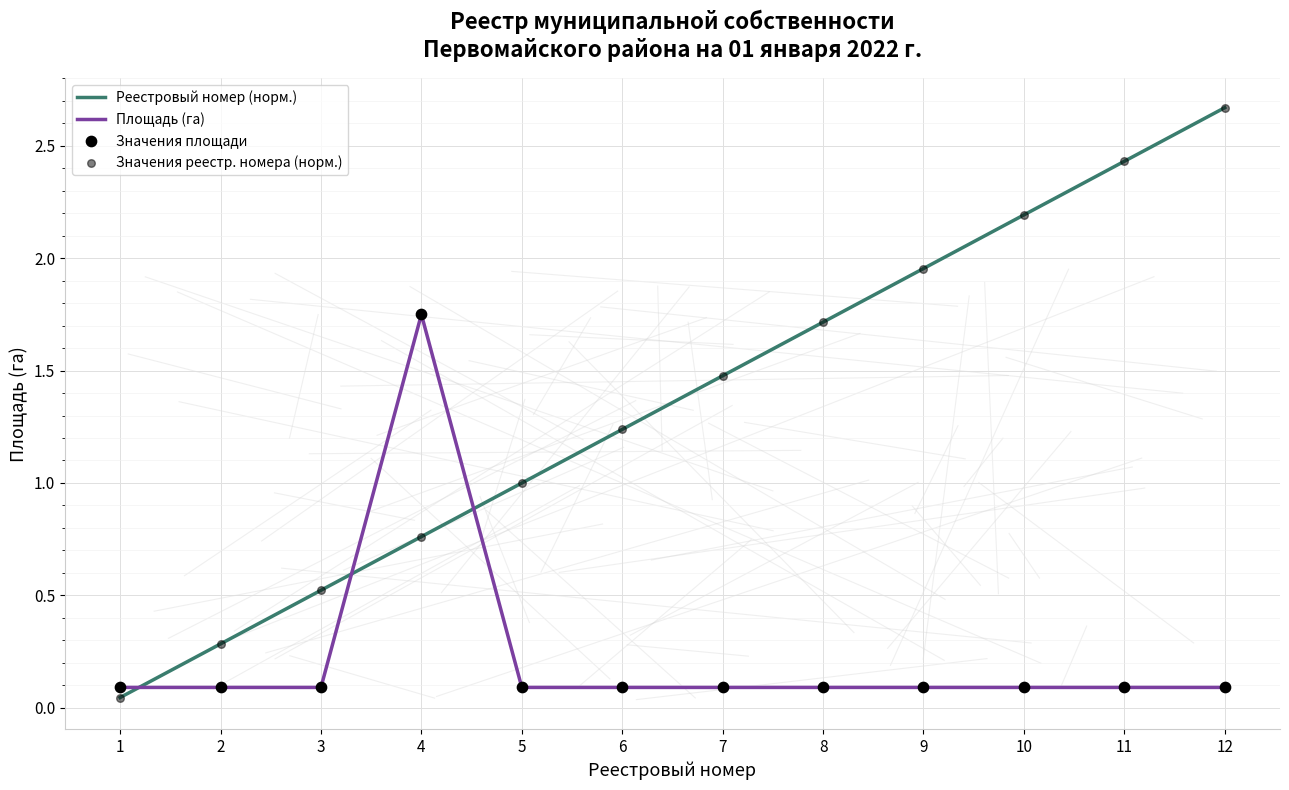

At which category is the sum across all series the highest?

12